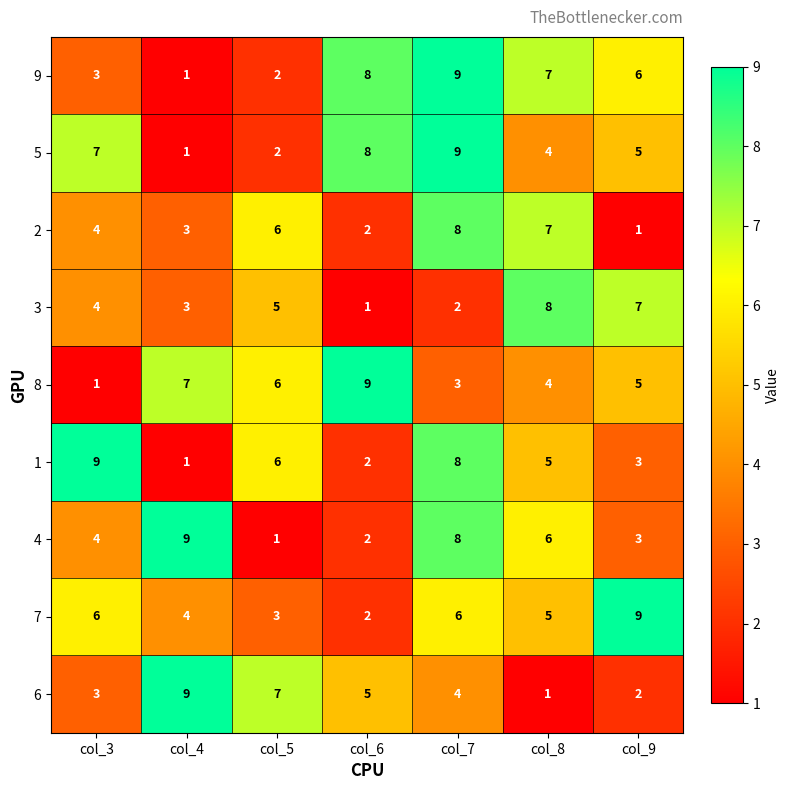

At which label does 3 reach its peak?

col_8